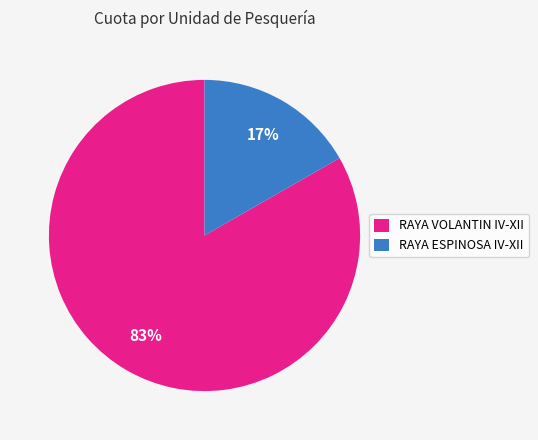

Count the number of slices in the pie.

2